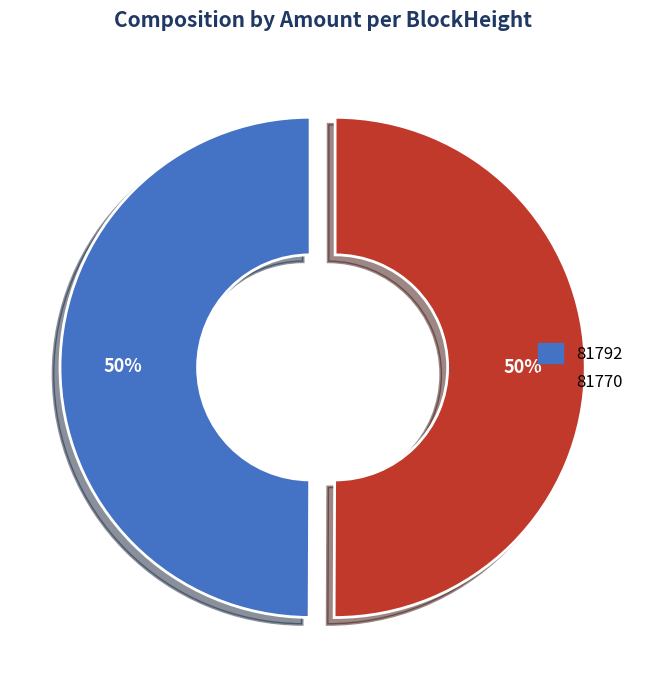

What is the ratio of the value at 81792 to the value at 81770?

1.0